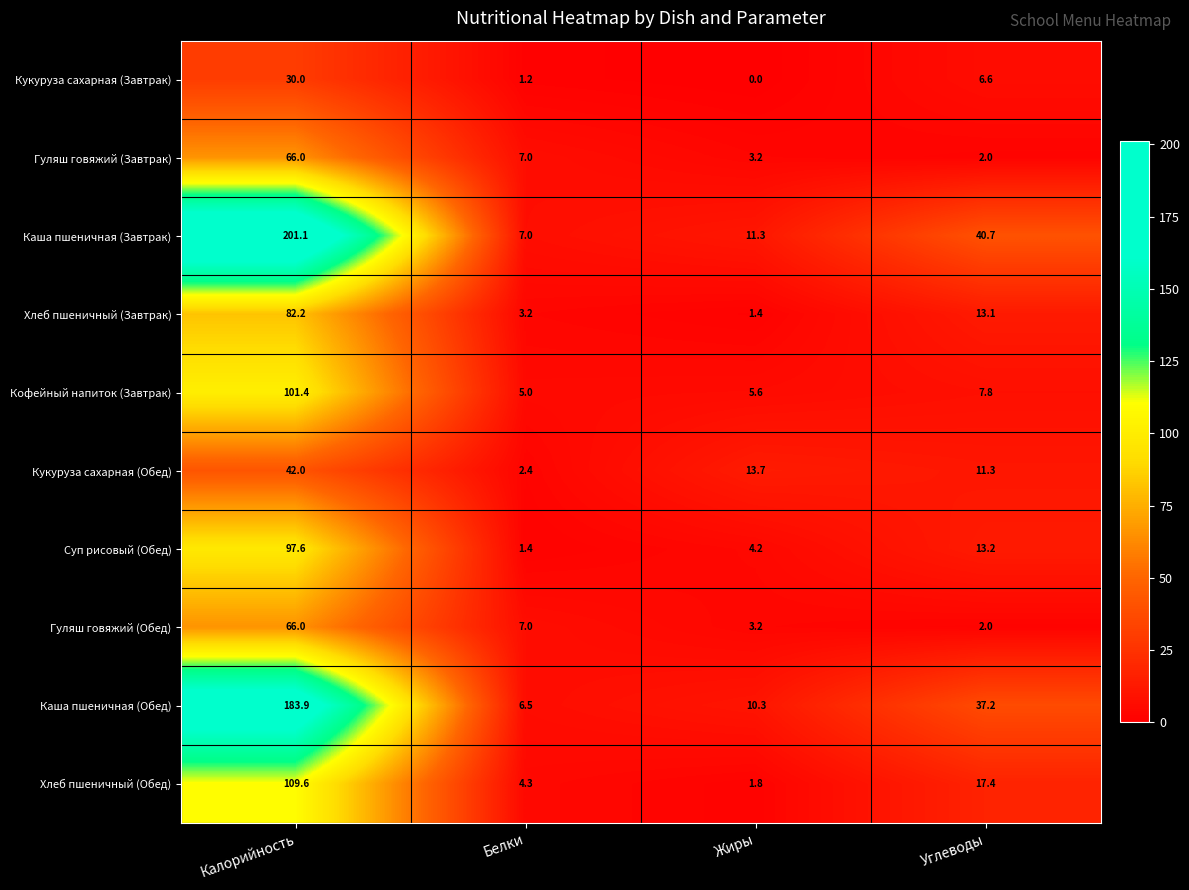

Rank the categories by Хлеб пшеничный (Завтрак) value from highest to lowest.

Калорийность, Углеводы, Белки, Жиры